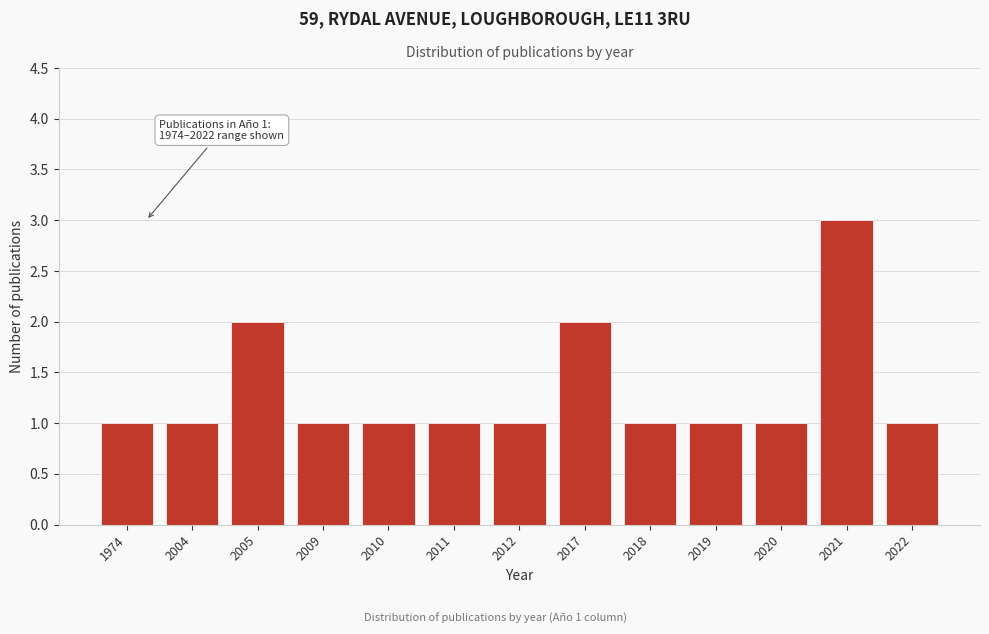

Reading left to right, transcribe all the data shown in this chart.

1	1	2	1	1	1	1	2	1	1	1	3	1